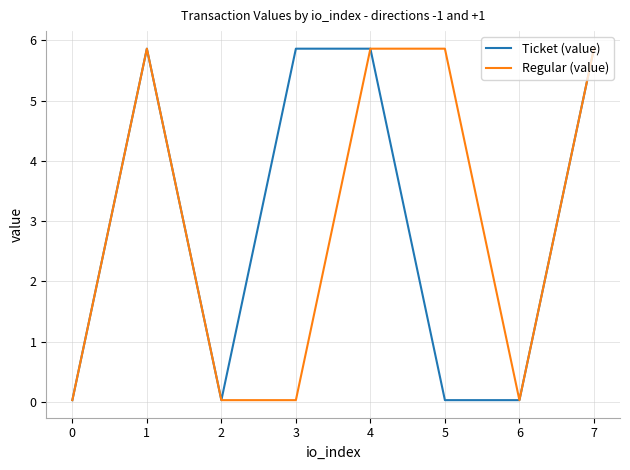

The Regular (value) series shows 0.0 at 2. True or false?

True